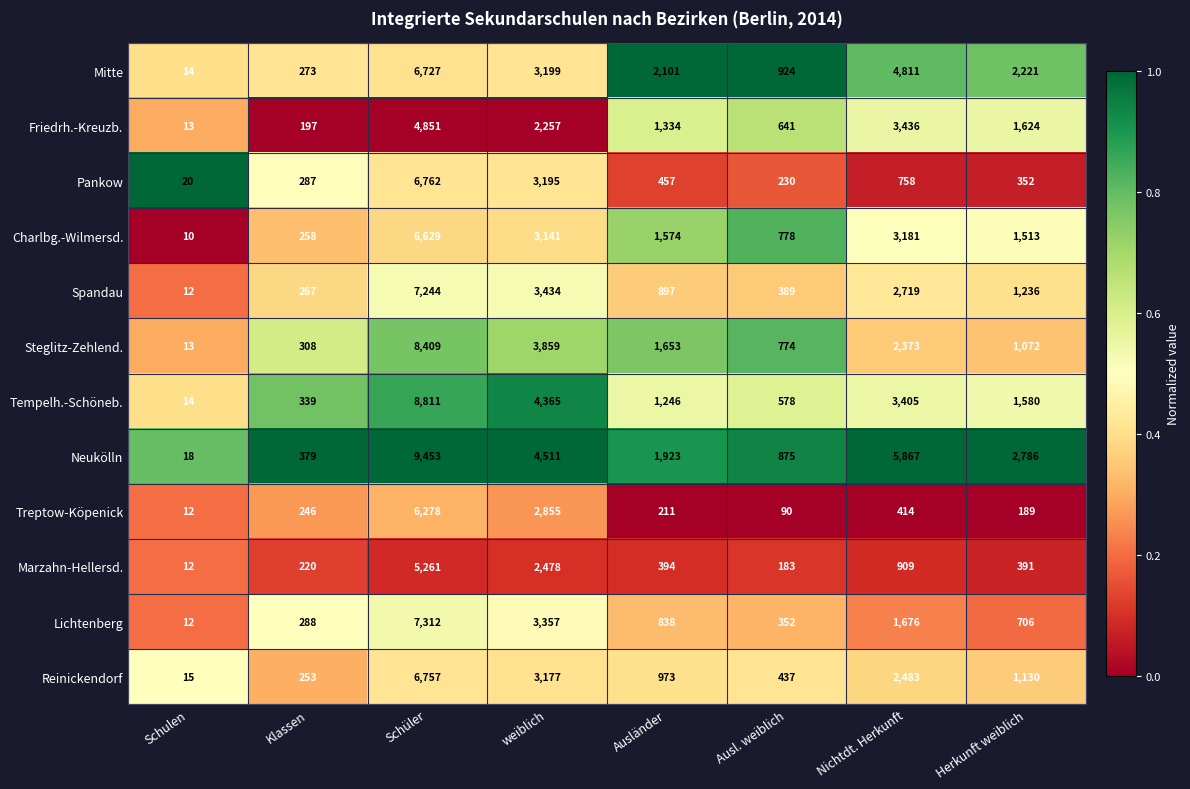

At which label is Marzahn-Hellersd. closest to 2636?

weiblich